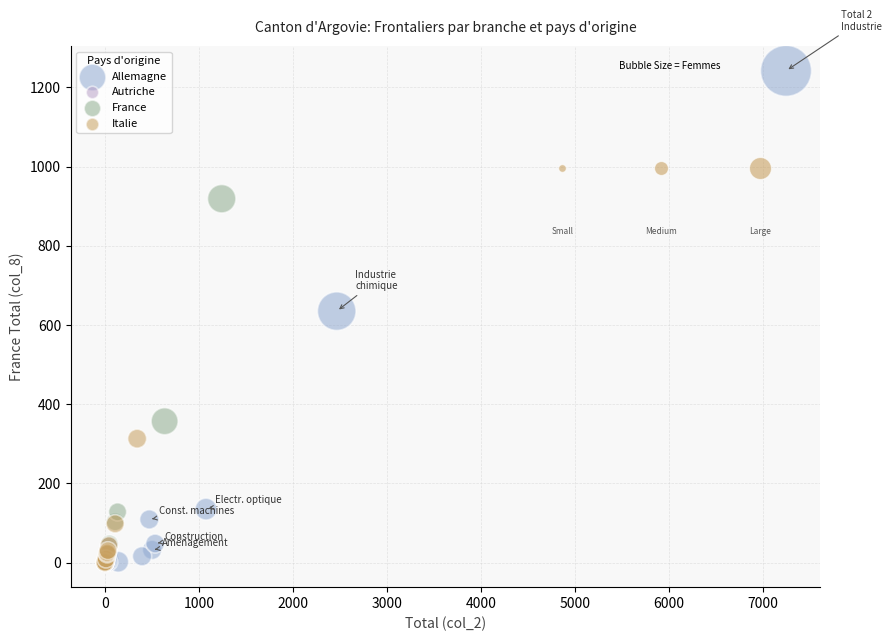

Which series contains the highest Y value?

Allemagne